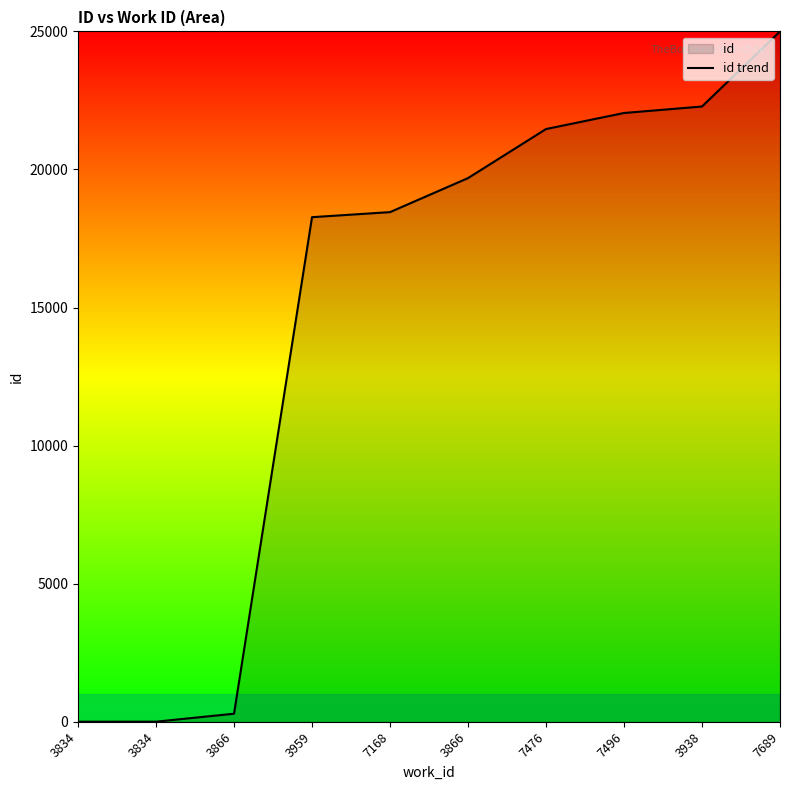

Where does the data first go above 19686?

3866